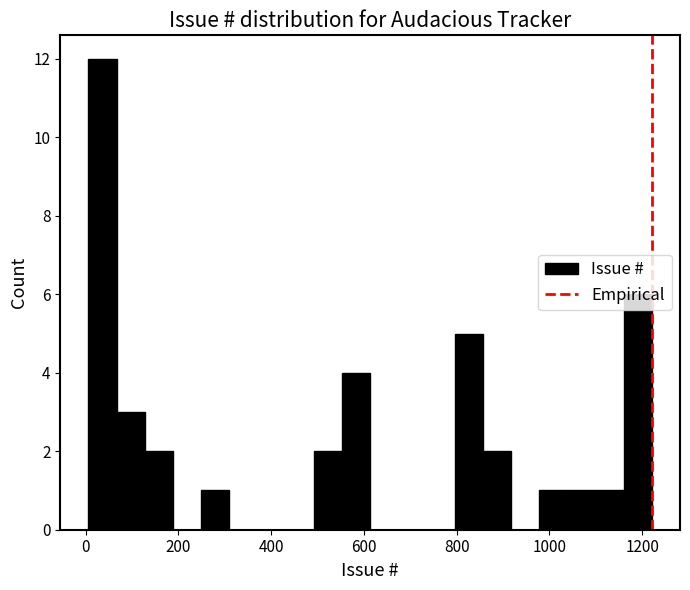

Around what value on the x-axis is the tallest bar? Give the approximate position of its centre, as read against the axis.

40